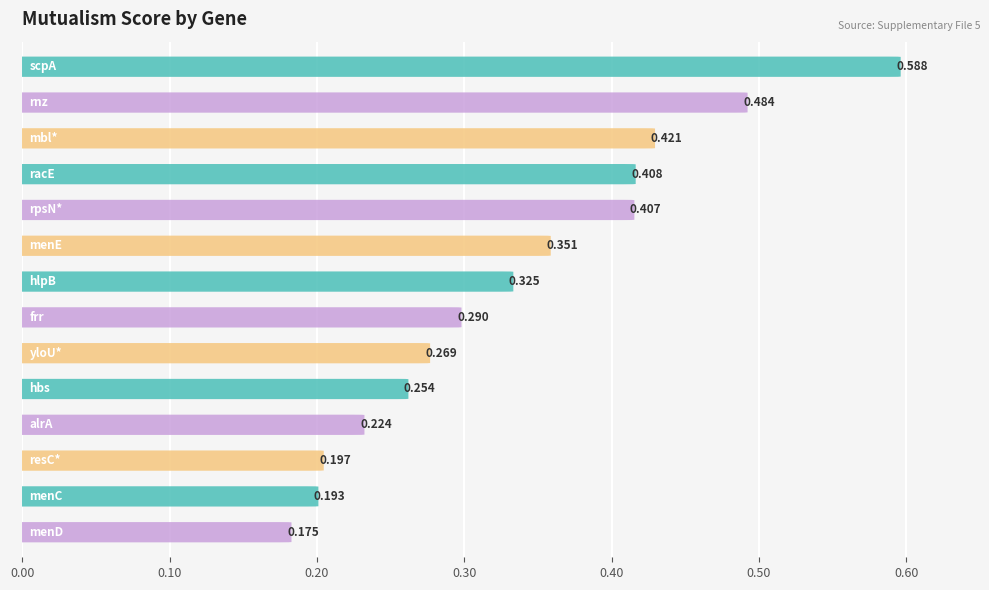

Rank the categories by value from lowest to highest.

menD, menC, resC*, alrA, hbs, yloU*, frr, hlpB, menE, rpsN*, racE, mbl*, rnz, scpA